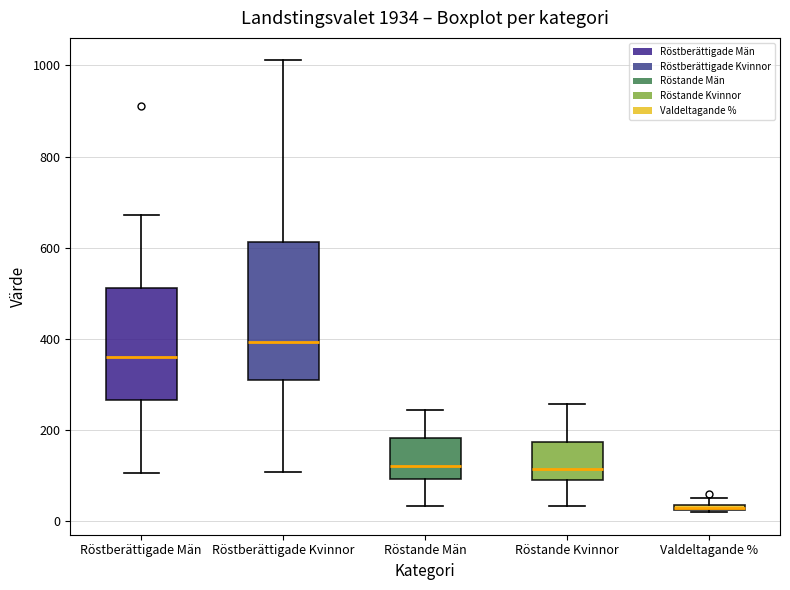

Where is the lower edge of the box for Röstberättigade Kvinnor on the y-axis? The values are not printed on the chart, so give them approximately, as read against the axis.

300